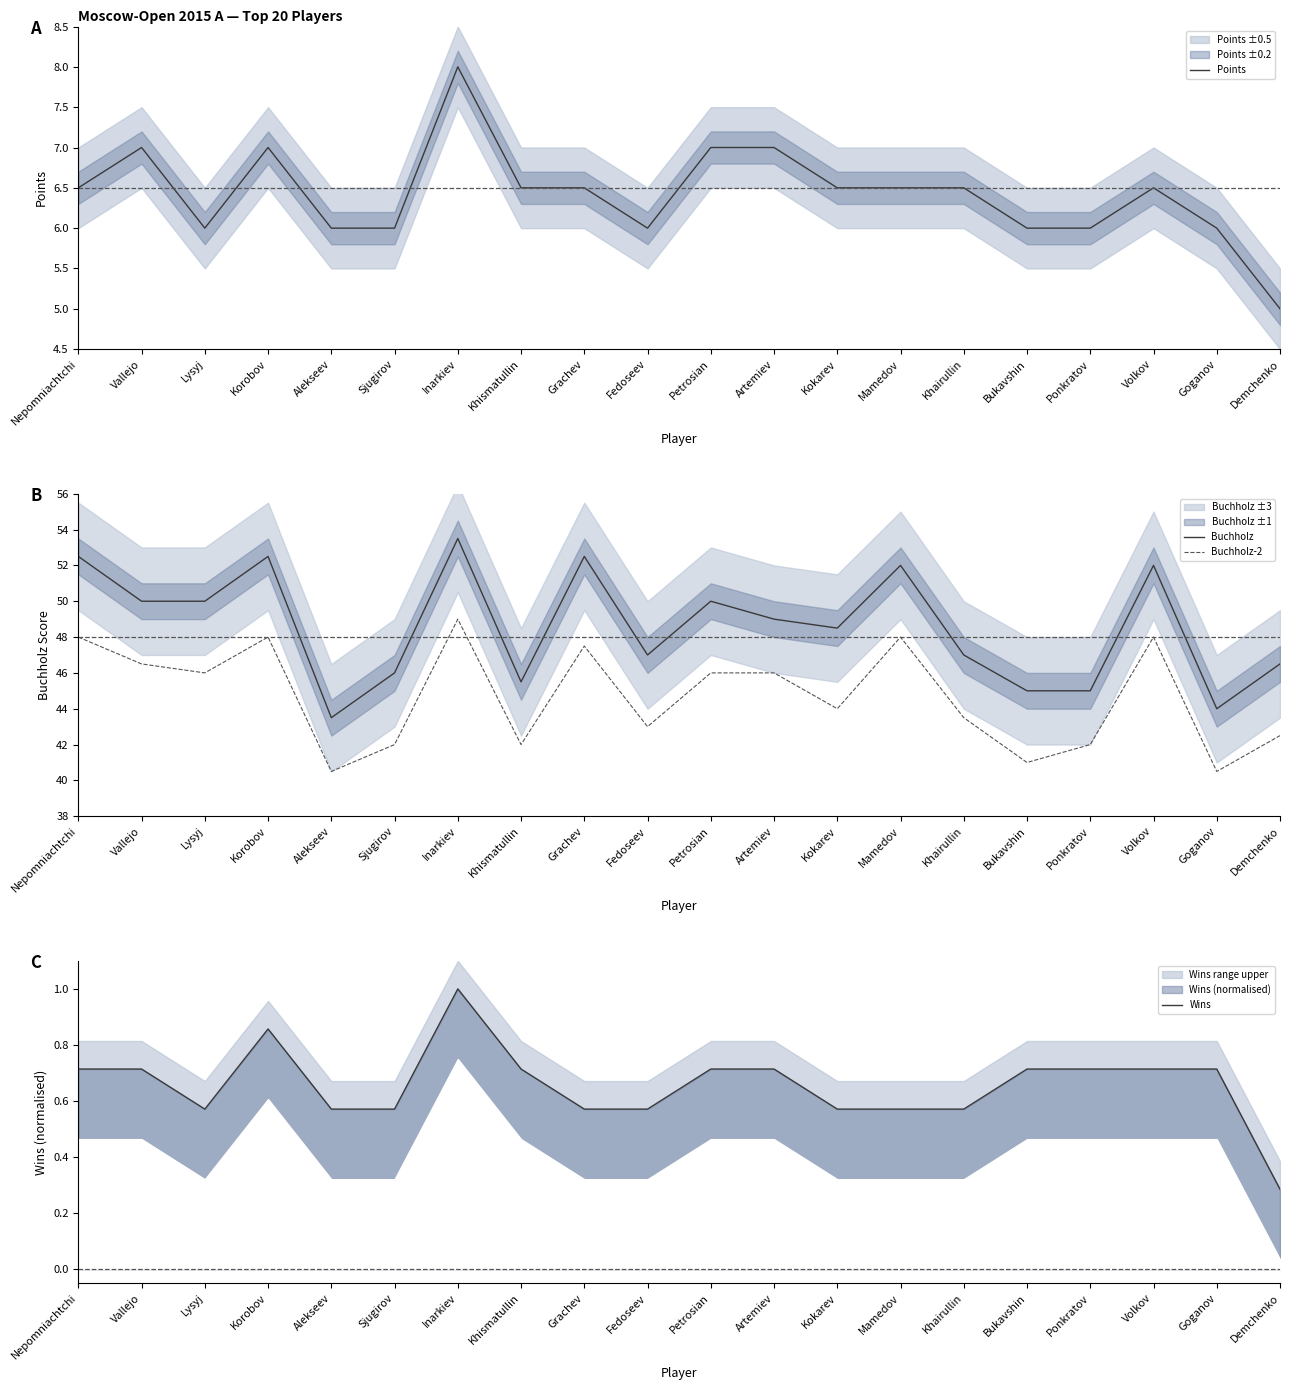

Which series has the widest spread of values?

Buchholz